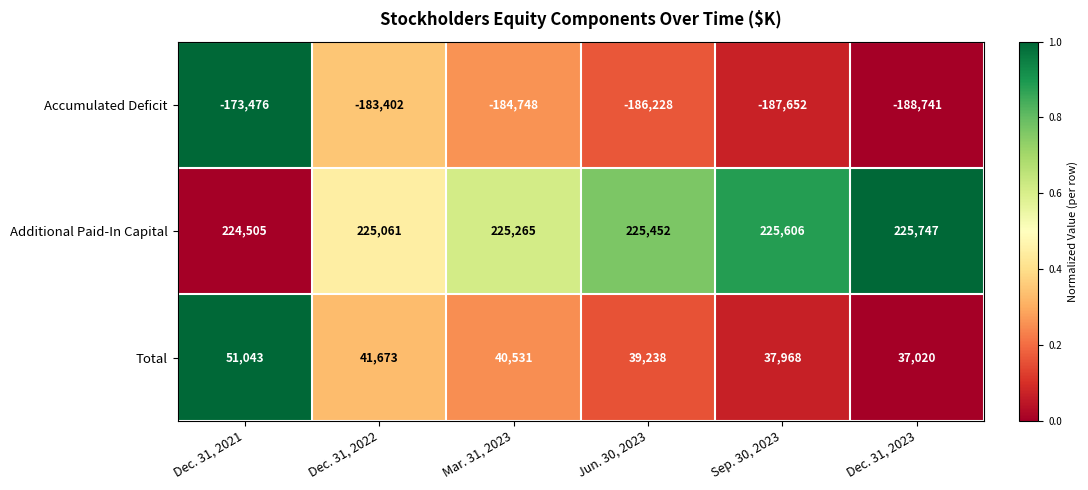

At which category is the sum across all series the highest?

Dec. 31, 2021